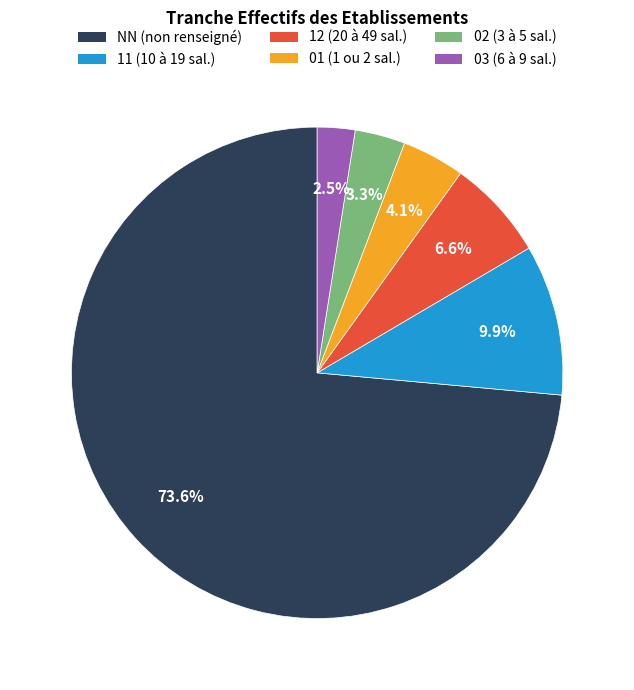

Is the sum of NN and 11 greater than half?

Yes